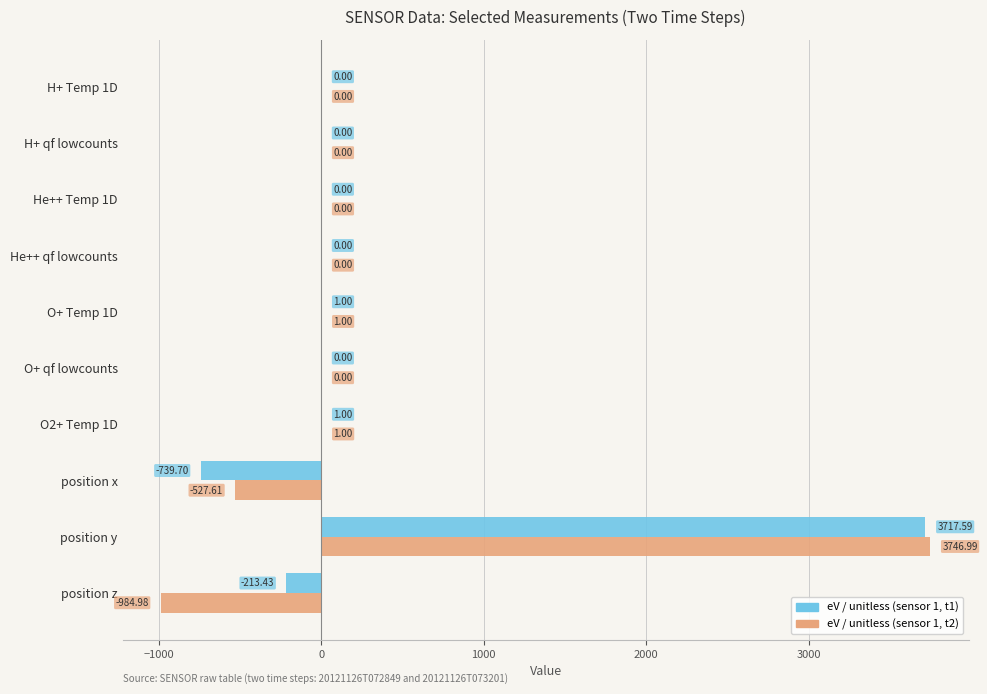

Count the number of categories in the chart.

10